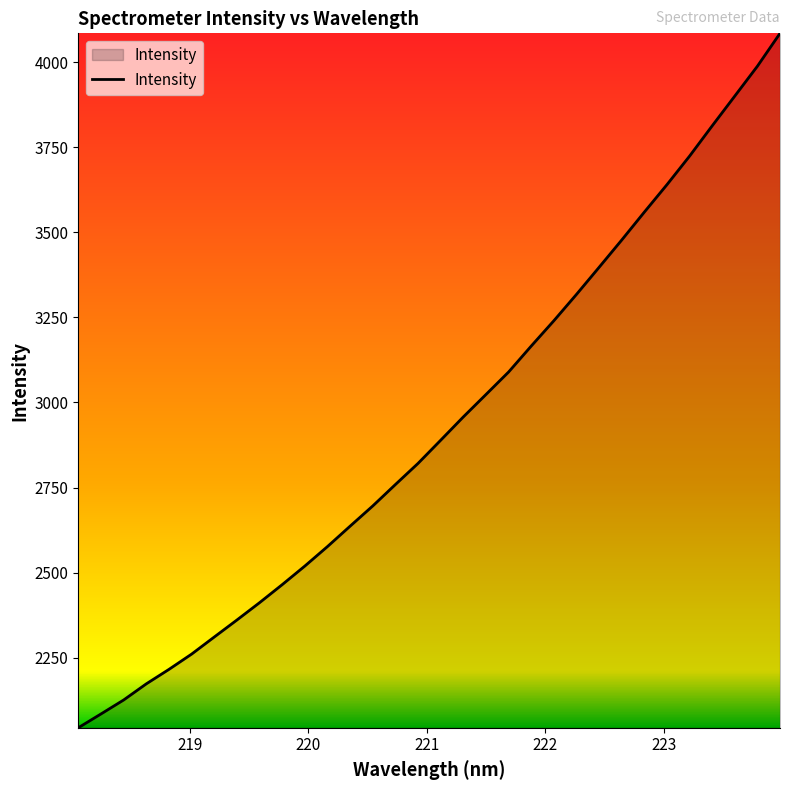

What is the minimum value shown in the chart?

2043.5